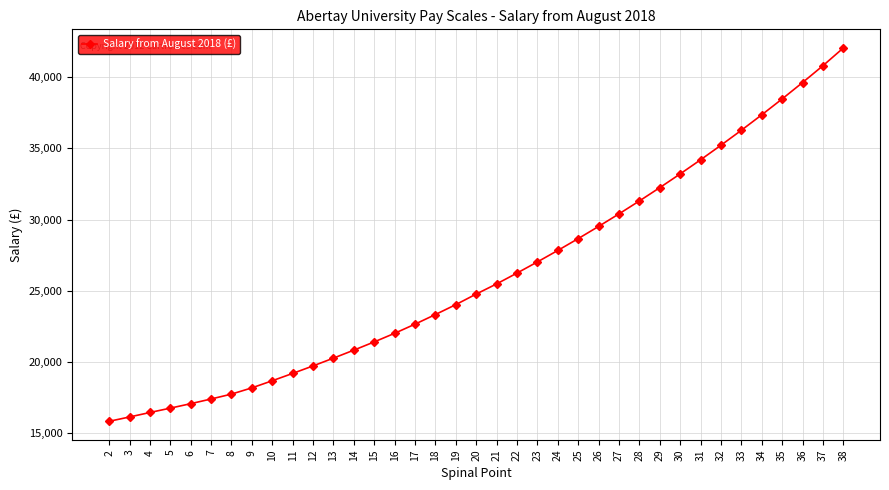

Rank the categories by value from highest to lowest.

38, 37, 36, 35, 34, 33, 32, 31, 30, 29, 28, 27, 26, 25, 24, 23, 22, 21, 20, 19, 18, 17, 16, 15, 14, 13, 12, 11, 10, 9, 8, 7, 6, 5, 4, 3, 2